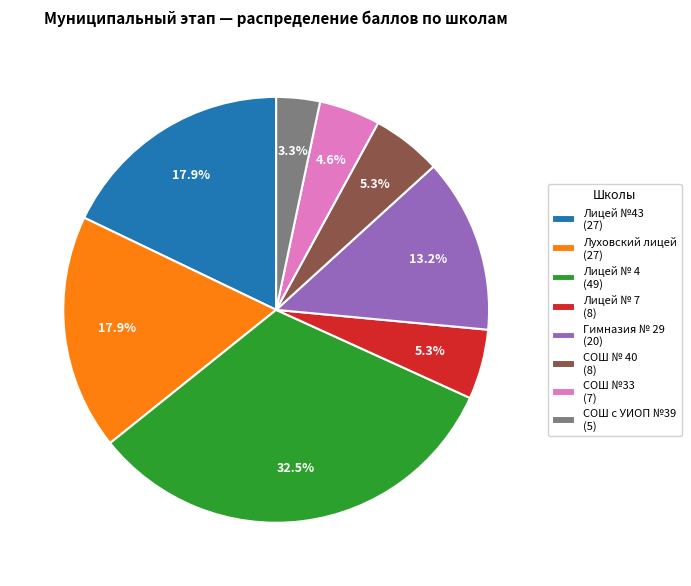

What is the smallest slice in the pie chart?

СОШ с УИОП №39 (5)